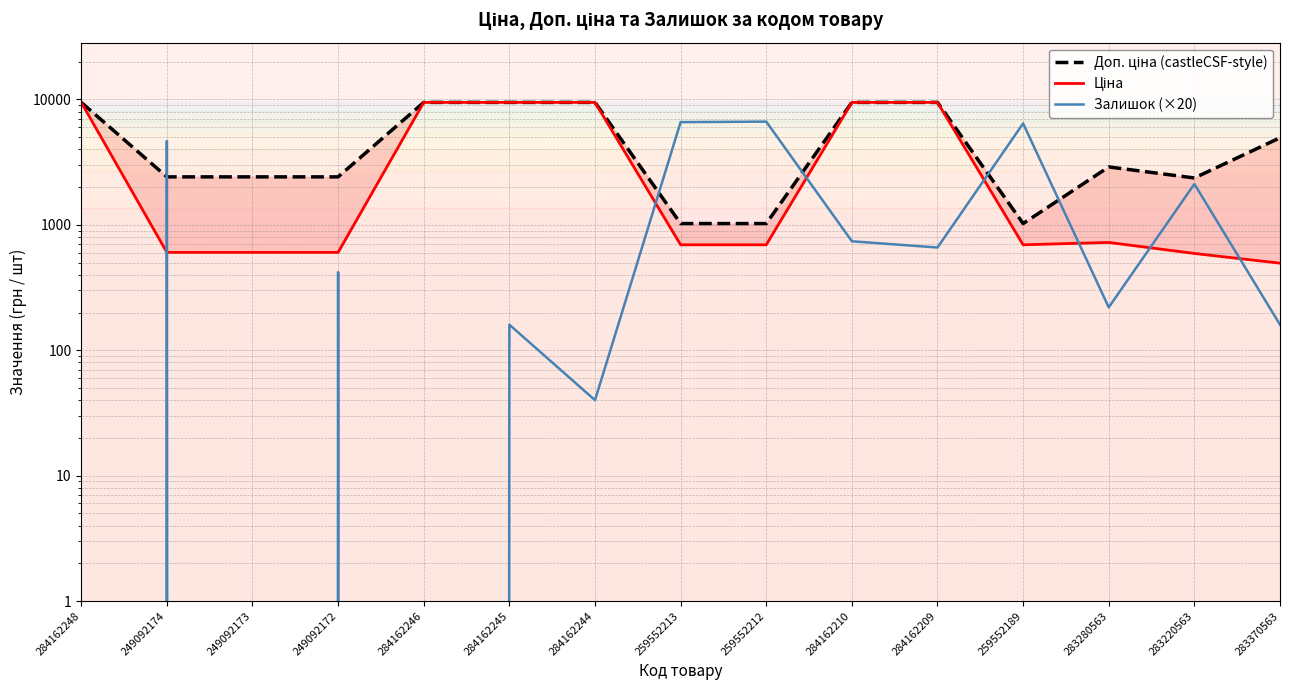

True or false: Доп. ціна (castleCSF-style) and Залишок (×20) cross at least once.

True